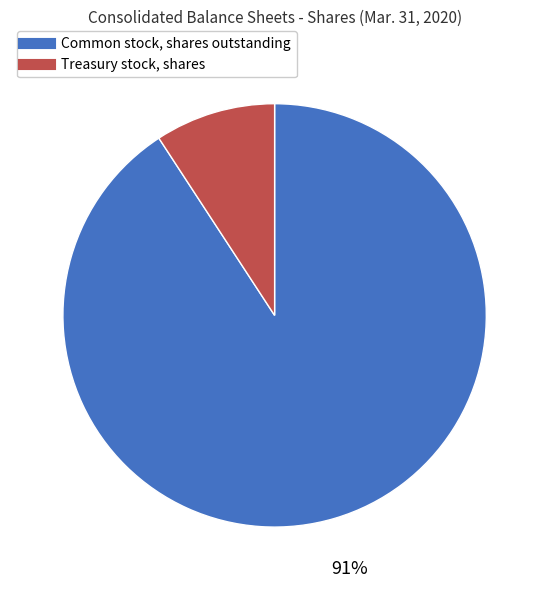

Do Treasury stock, shares and Common stock, shares outstanding together represent more than half of the pie?

Yes